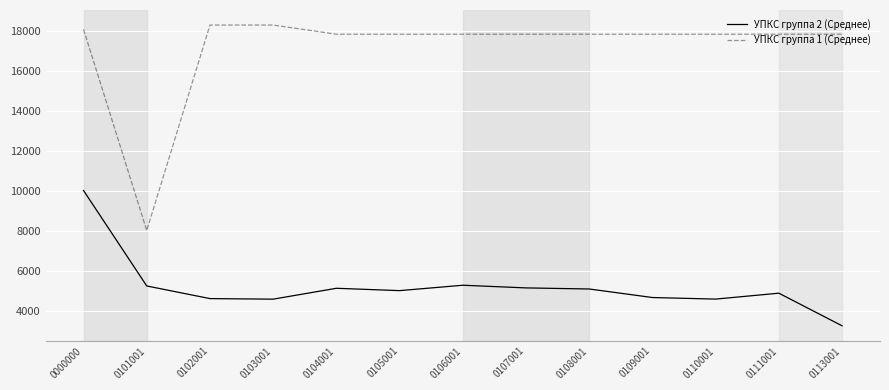

True or false: УПКС группа 1 (Среднее) and УПКС группа 2 (Среднее) cross at least once.

False